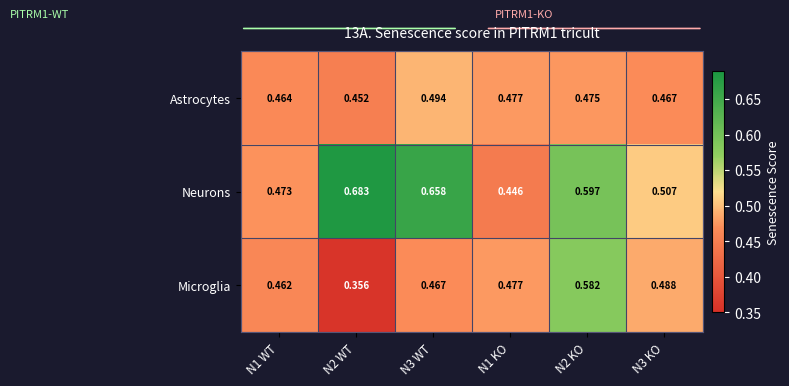

Between N1 WT and N1 KO, which series saw the biggest shift?

Neurons